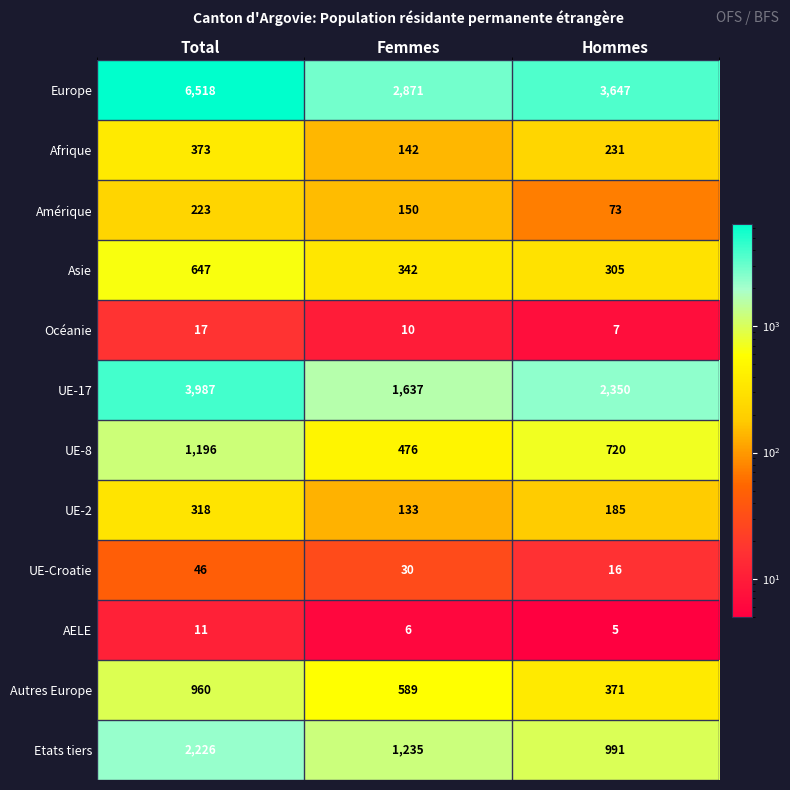

Rank the categories by Autres Europe value from lowest to highest.

Hommes, Femmes, Total